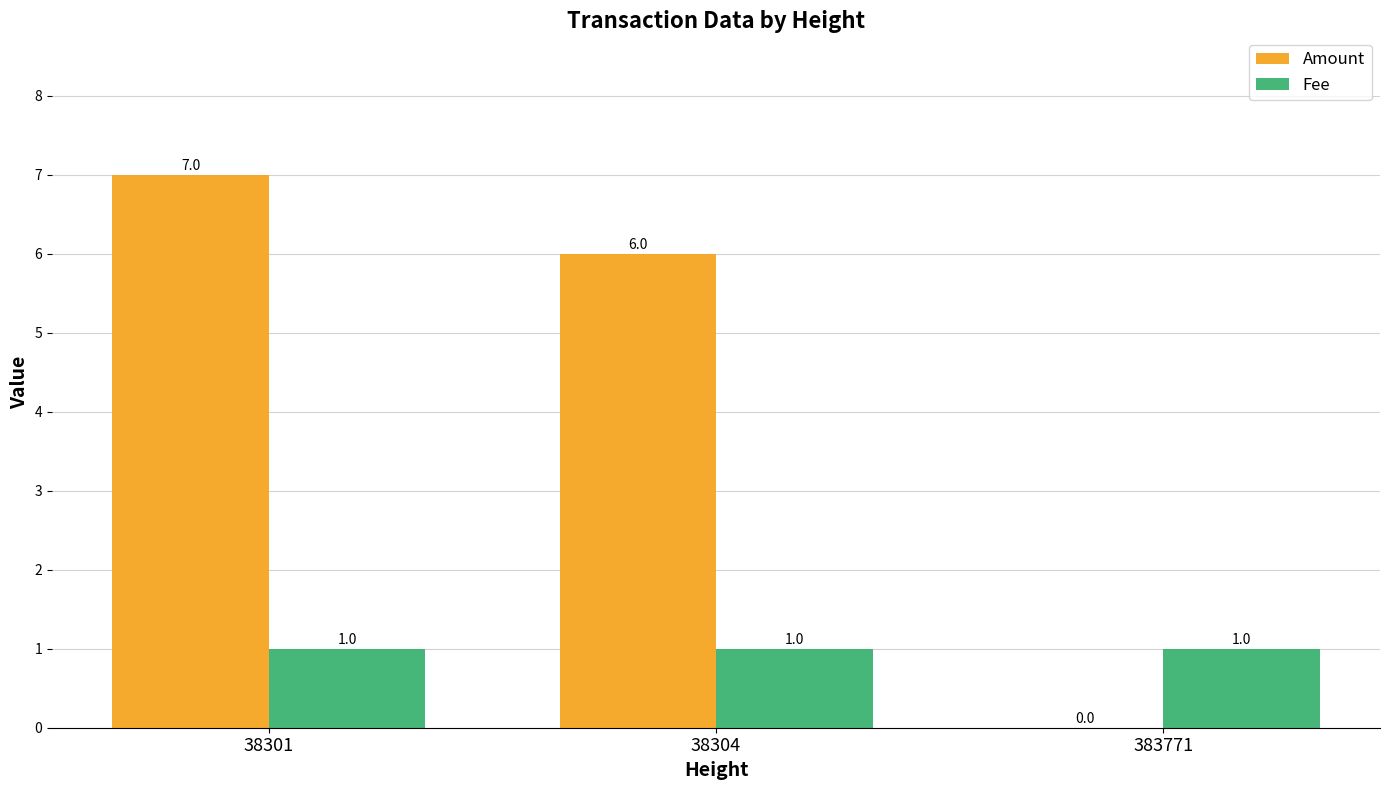

How many series are shown in this chart?

2